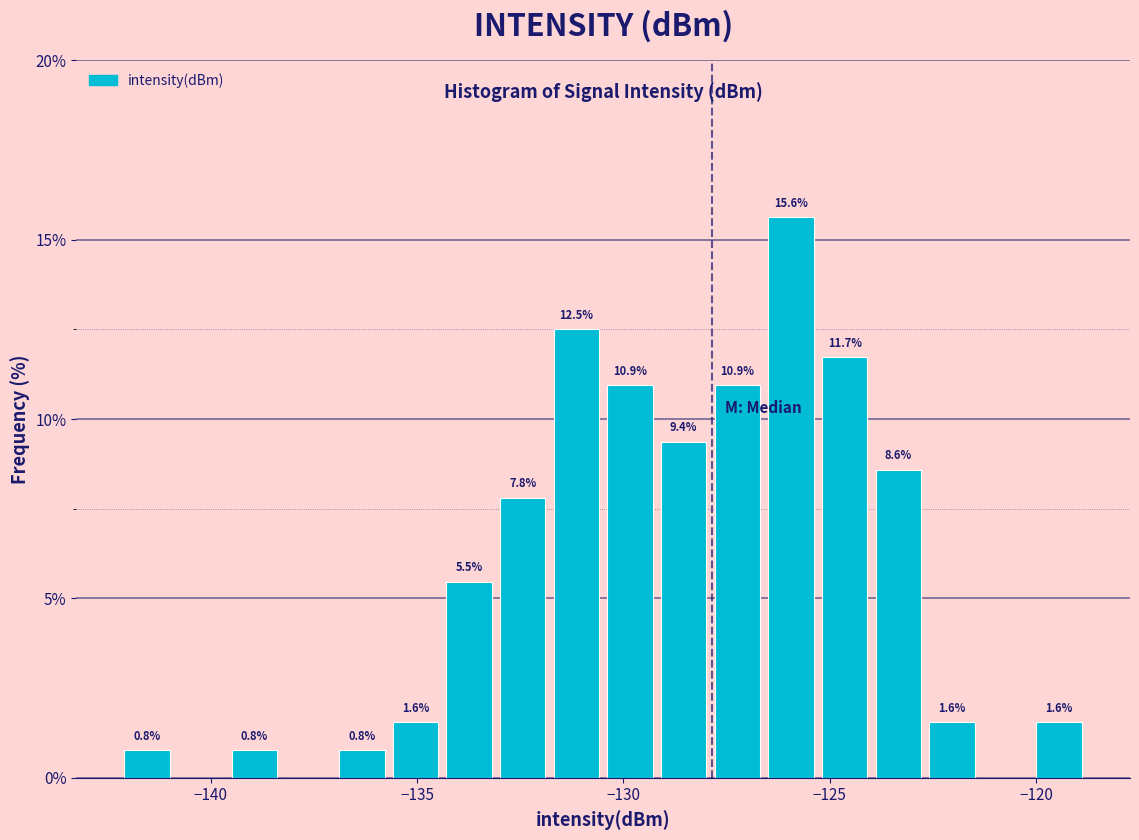

Read against the x-axis, roughly where is the centre of the tallest bar?

-126.0